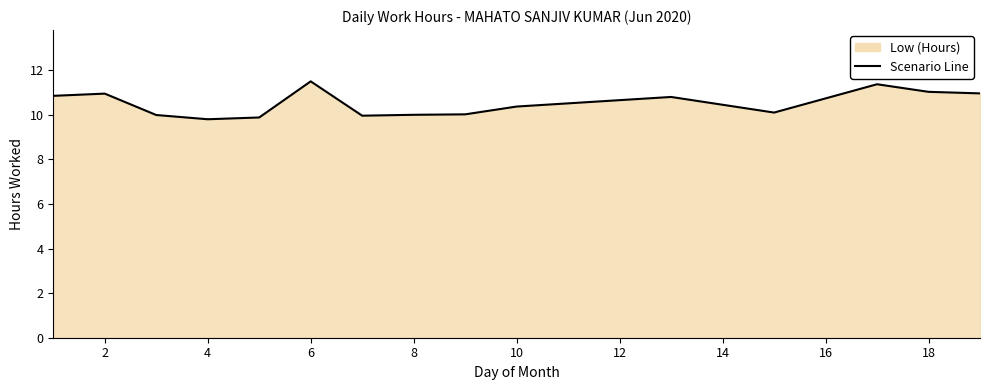

Between 6 and 18, which is larger?

6